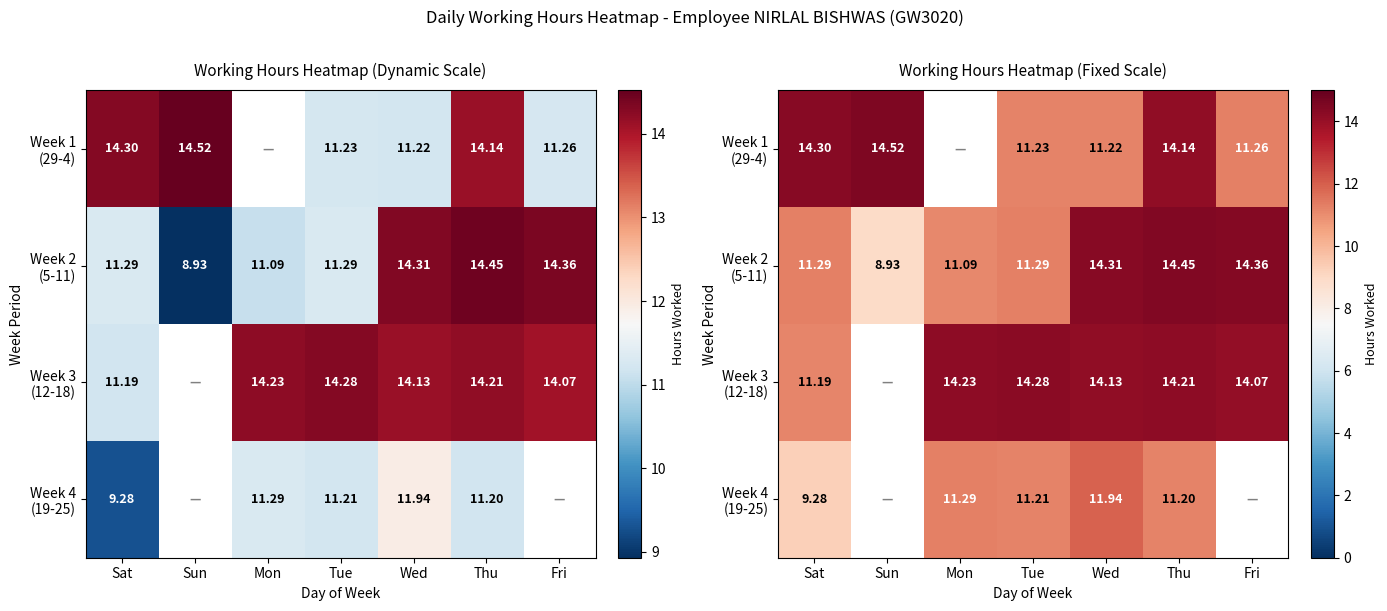

Rank the series by their maximum value, from lowest to highest.

Week 4 (19-25), Week 3 (12-18), Week 2 (5-11), Week 1 (29-4)